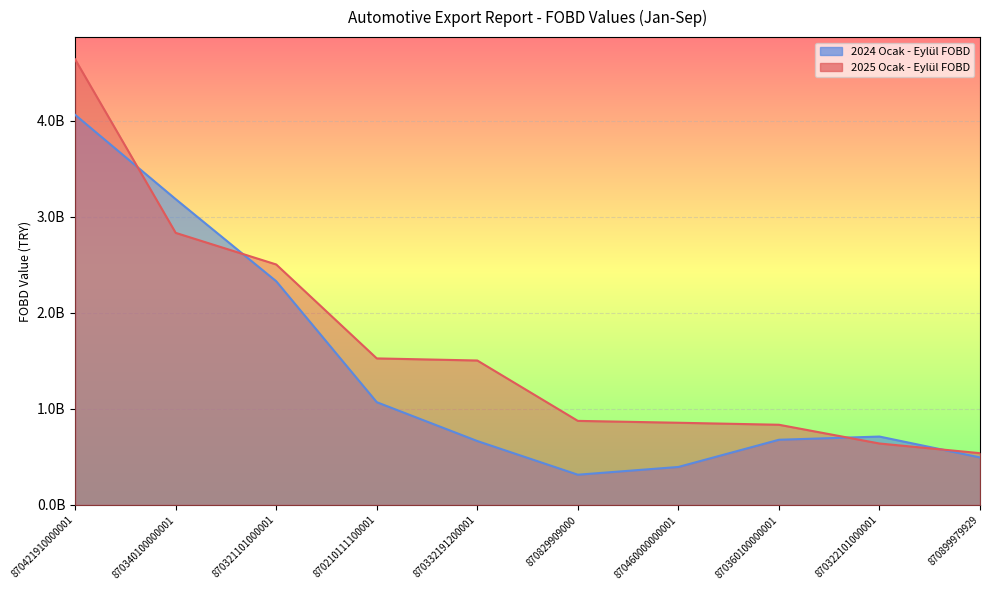

What is the difference between the 2025 Ocak - Eylül FOBD values at 870332191200001 and 870322101000001?

864246888.3